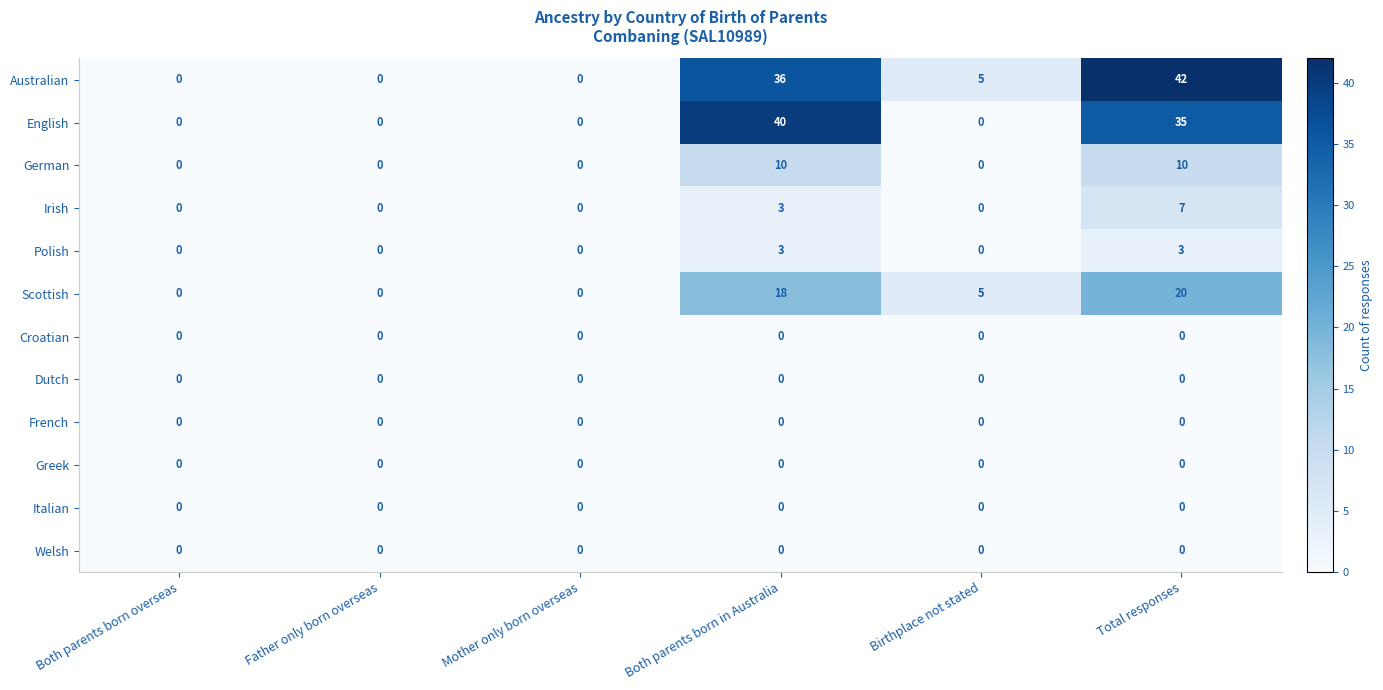

At which category is the sum across all series the highest?

Total responses